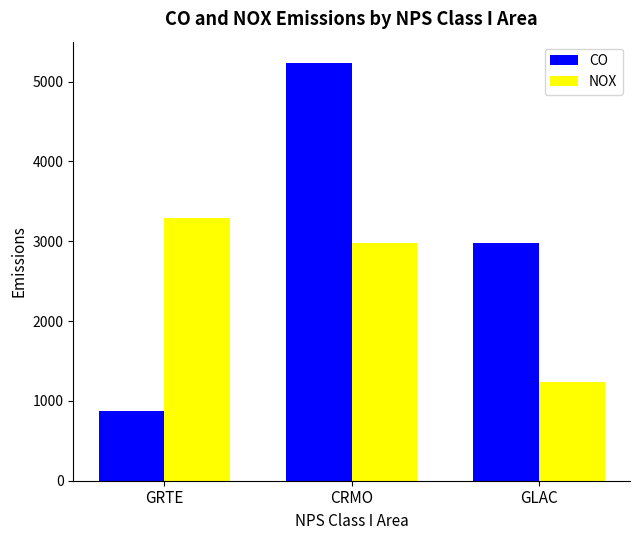

How many series are shown in this chart?

2